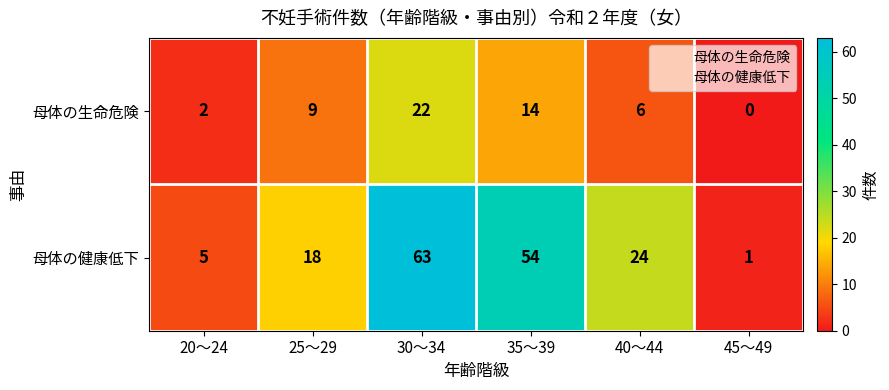

Reading left to right, list all the values displayed in this chart.

母体の生命危険: 20～24=2	25～29=9	30～34=22	35～39=14	40～44=6	45～49=0
母体の健康低下: 20～24=5	25～29=18	30～34=63	35～39=54	40～44=24	45～49=1